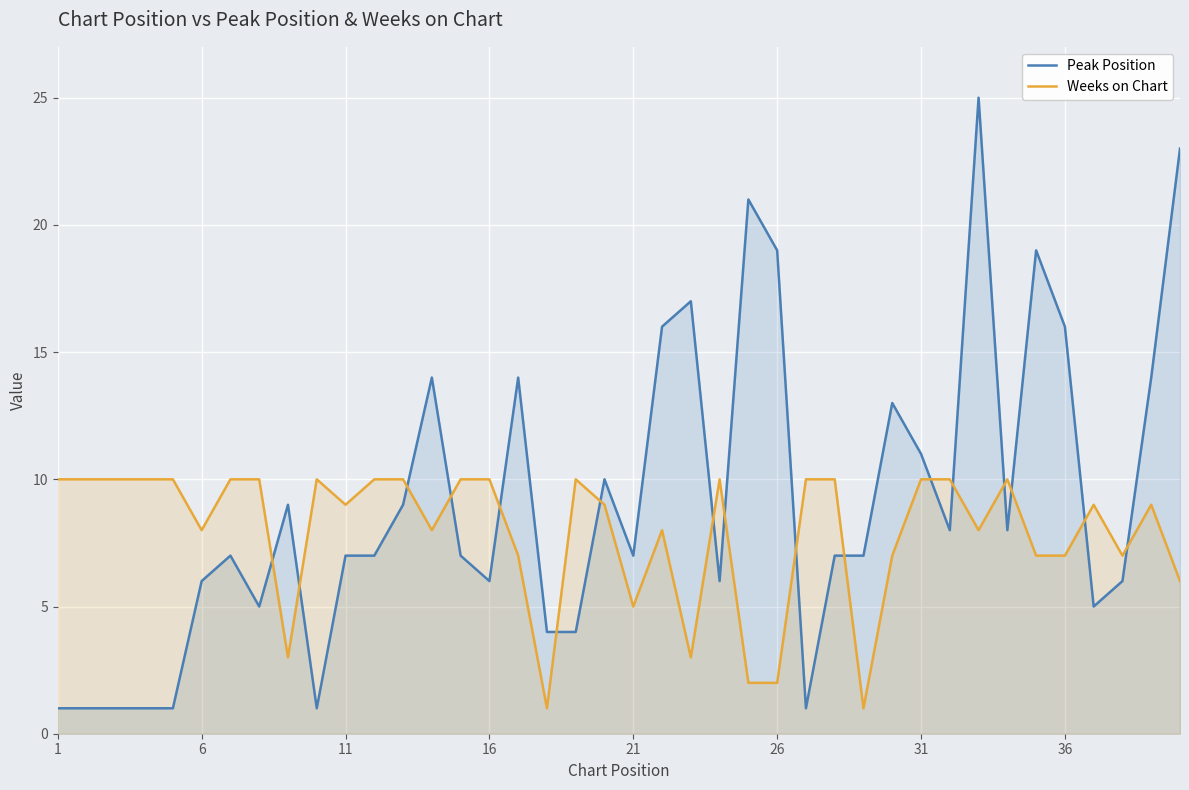

Which series has the largest range (max minus min)?

Peak Position